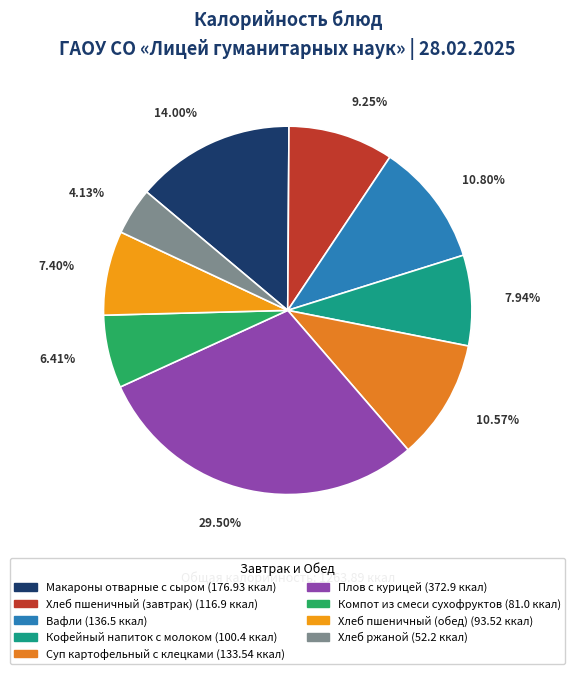

Is it true that Суп картофельный с клецками is 25% of the pie?

False